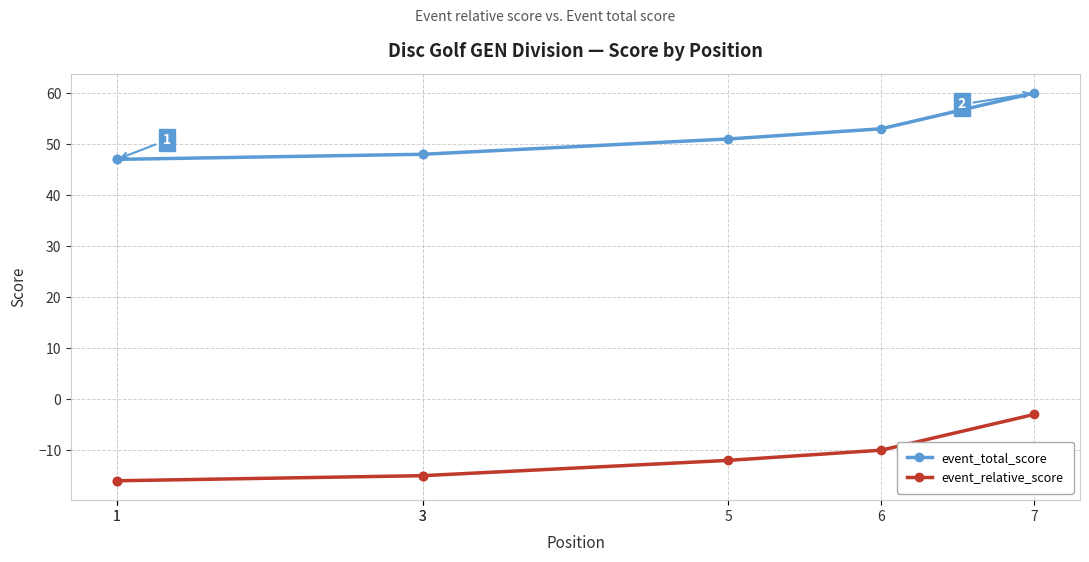

List the series in order of their overall mean, highest first.

event_total_score, event_relative_score